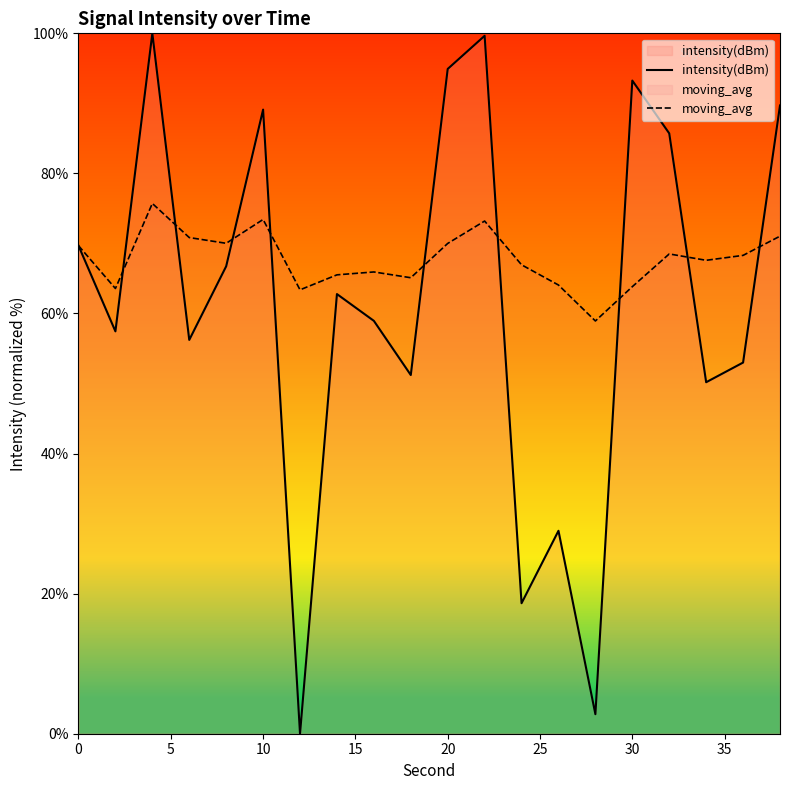

How many intersections are there between moving_avg and intensity(dBm)?

9